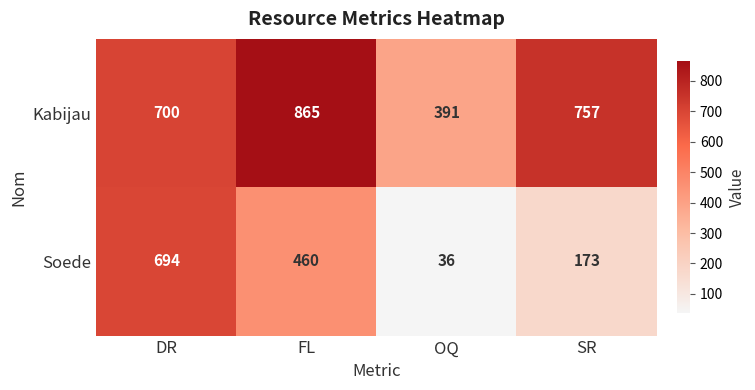

What is the total value across all series at FL?

1325